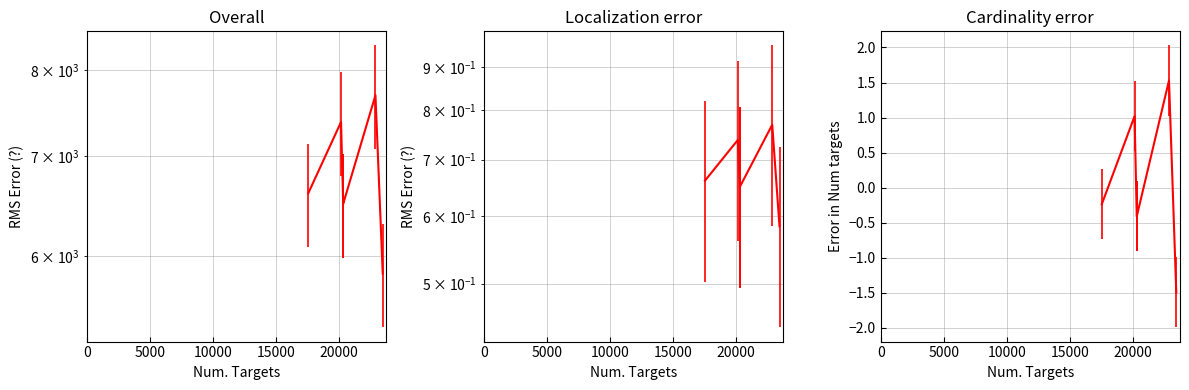

What is the minimum value shown in the chart?

0.6